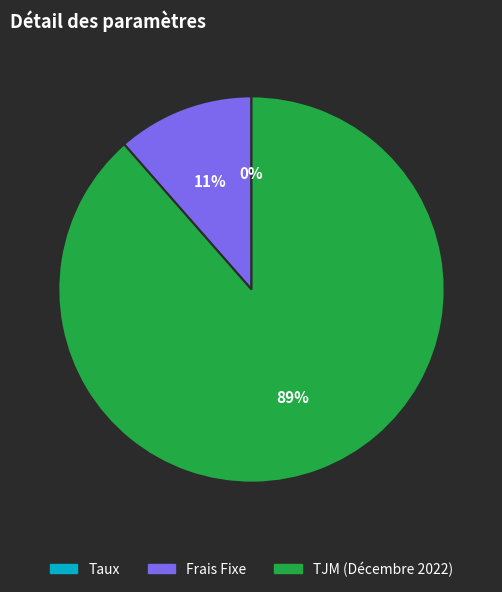

To the nearest percent, what percentage of the pie is TJM (Décembre 2022)?

89%